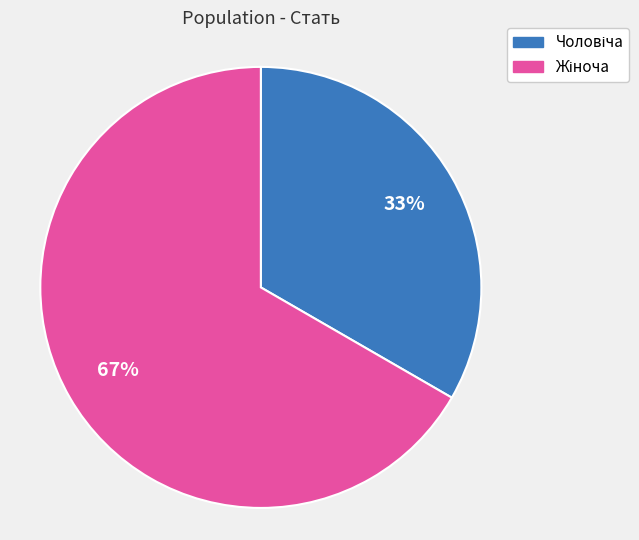

To the nearest percent, what is the average slice percentage?

50%